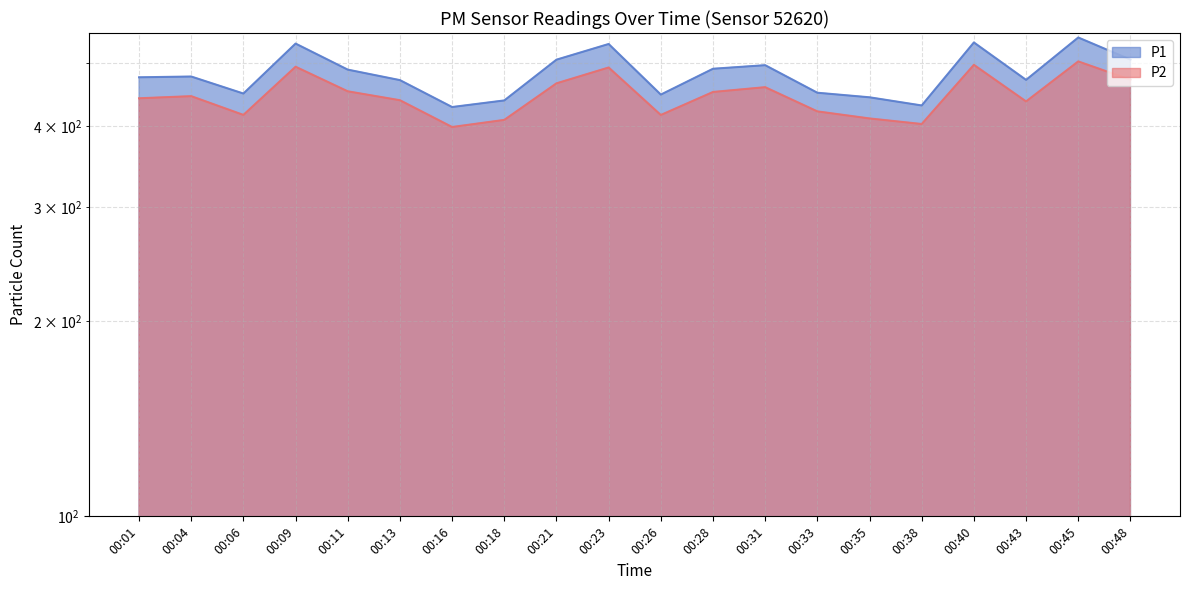

Reading right to left, list all the values displayed in this chart.

P1: 506.4	547.8	471.2	538.2	430.3	442.9	450.2	496.5	490.2	447.2	535.3	506.3	438.1	427.9	470.8	488.7	536.1	448.9	476.9	475.6
P2: 471.6	503.1	436.5	497.1	402.9	410.9	421.4	459.2	451.4	416.0	492.4	465.5	408.8	398.6	438.4	452.5	493.8	416.1	444.8	441.4